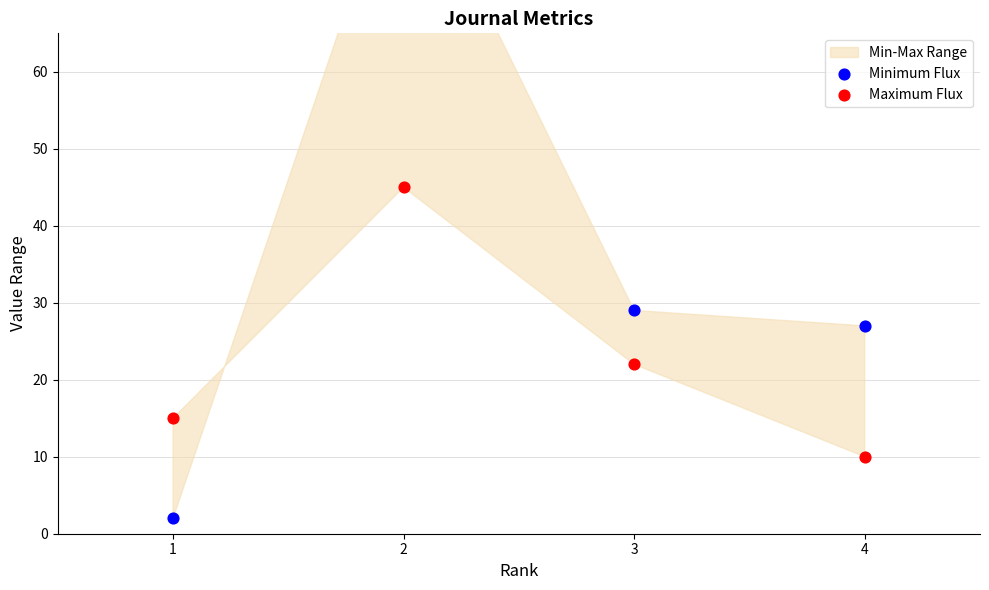

What is the total value across all series at 3?

51